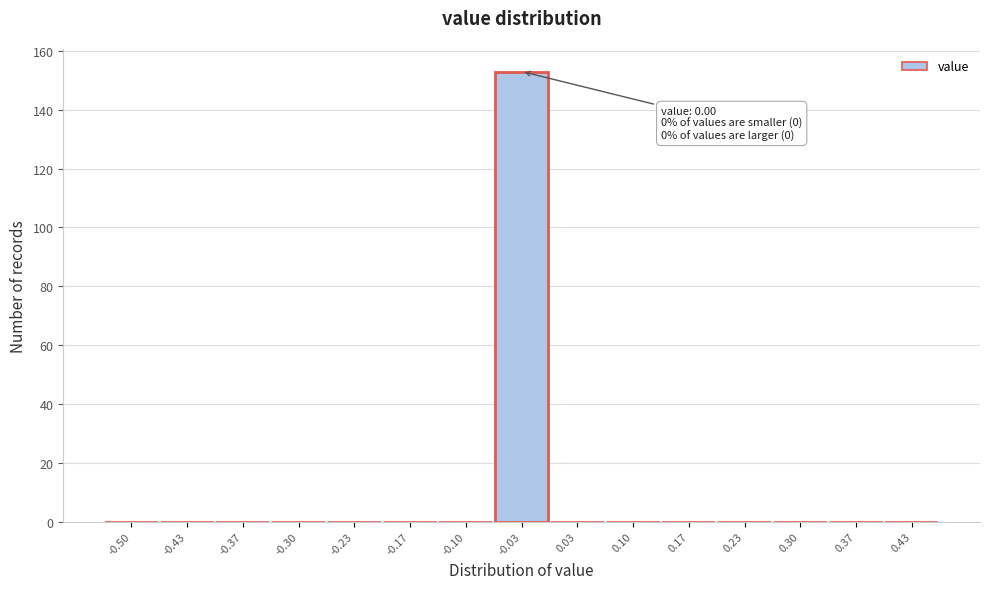

Reading left to right, list all the values displayed in this chart.

-0.50=0	-0.43=0	-0.37=0	-0.30=0	-0.23=0	-0.17=0	-0.10=0	-0.03=153	0.03=0	0.10=0	0.17=0	0.23=0	0.30=0	0.37=0	0.43=0